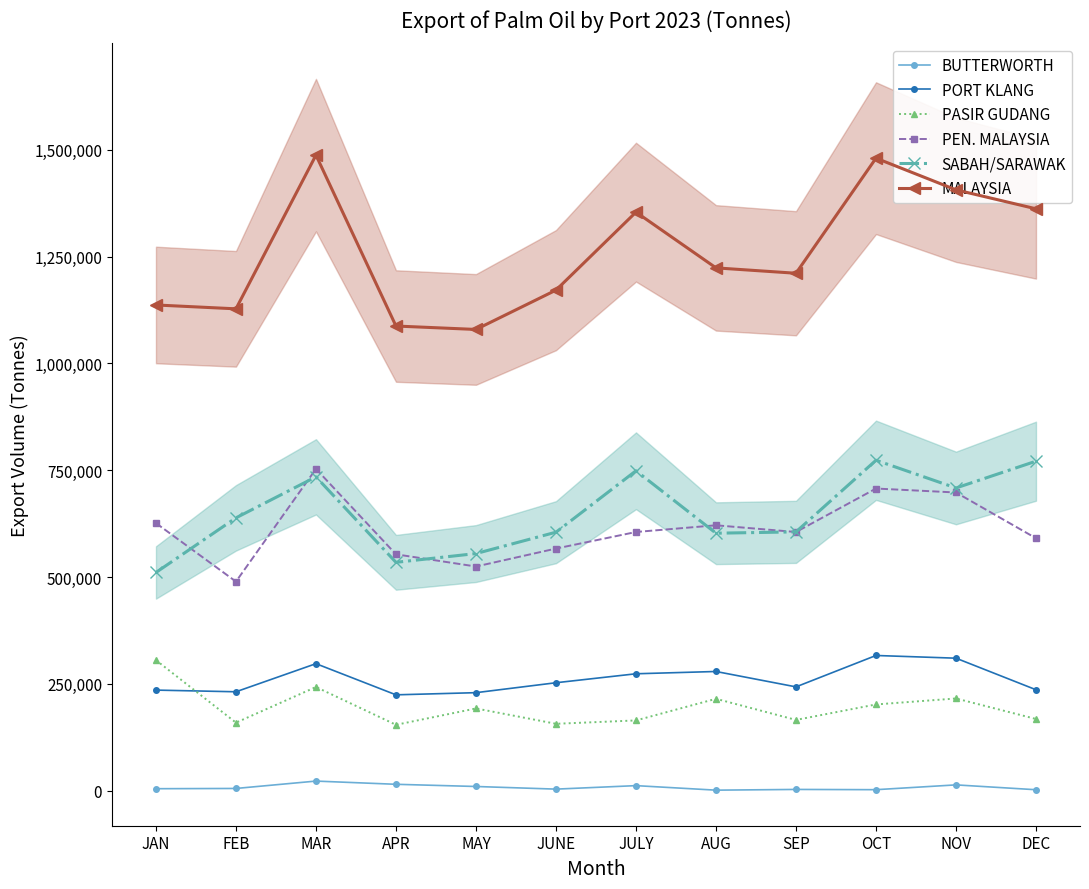

True or false: PORT KLANG and PEN. MALAYSIA cross at least once.

False